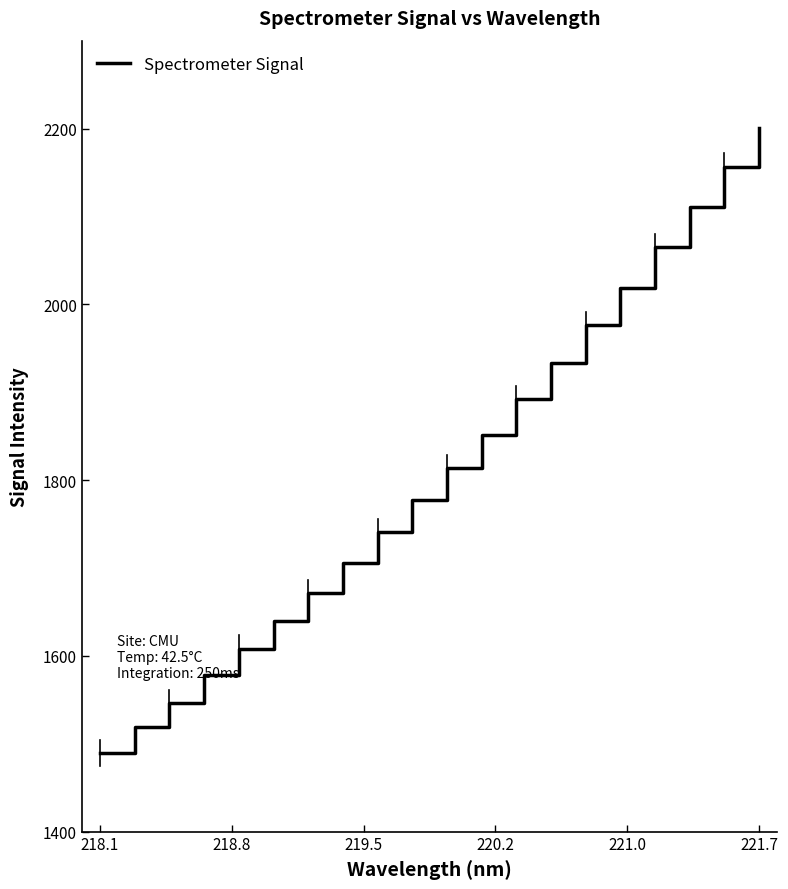

What is the maximum value shown in the chart?

2200.3